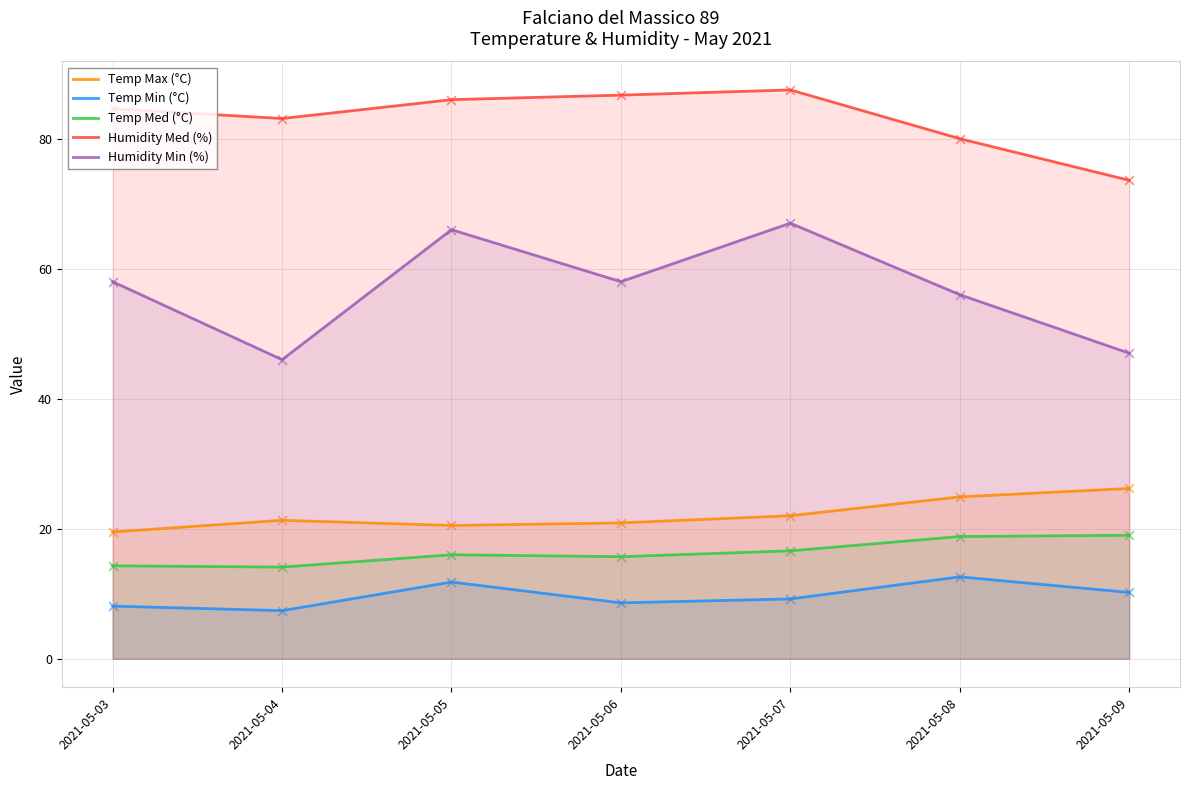

What is the total value across all series at 2021-05-06?

189.9